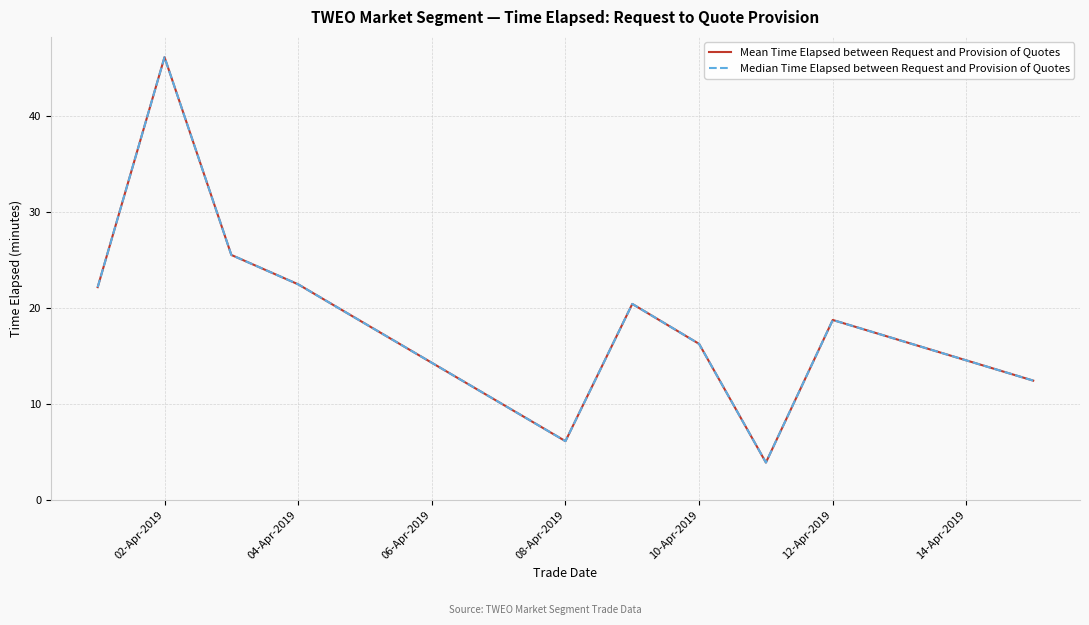

At how many categories does at least one series exceed 5?

10